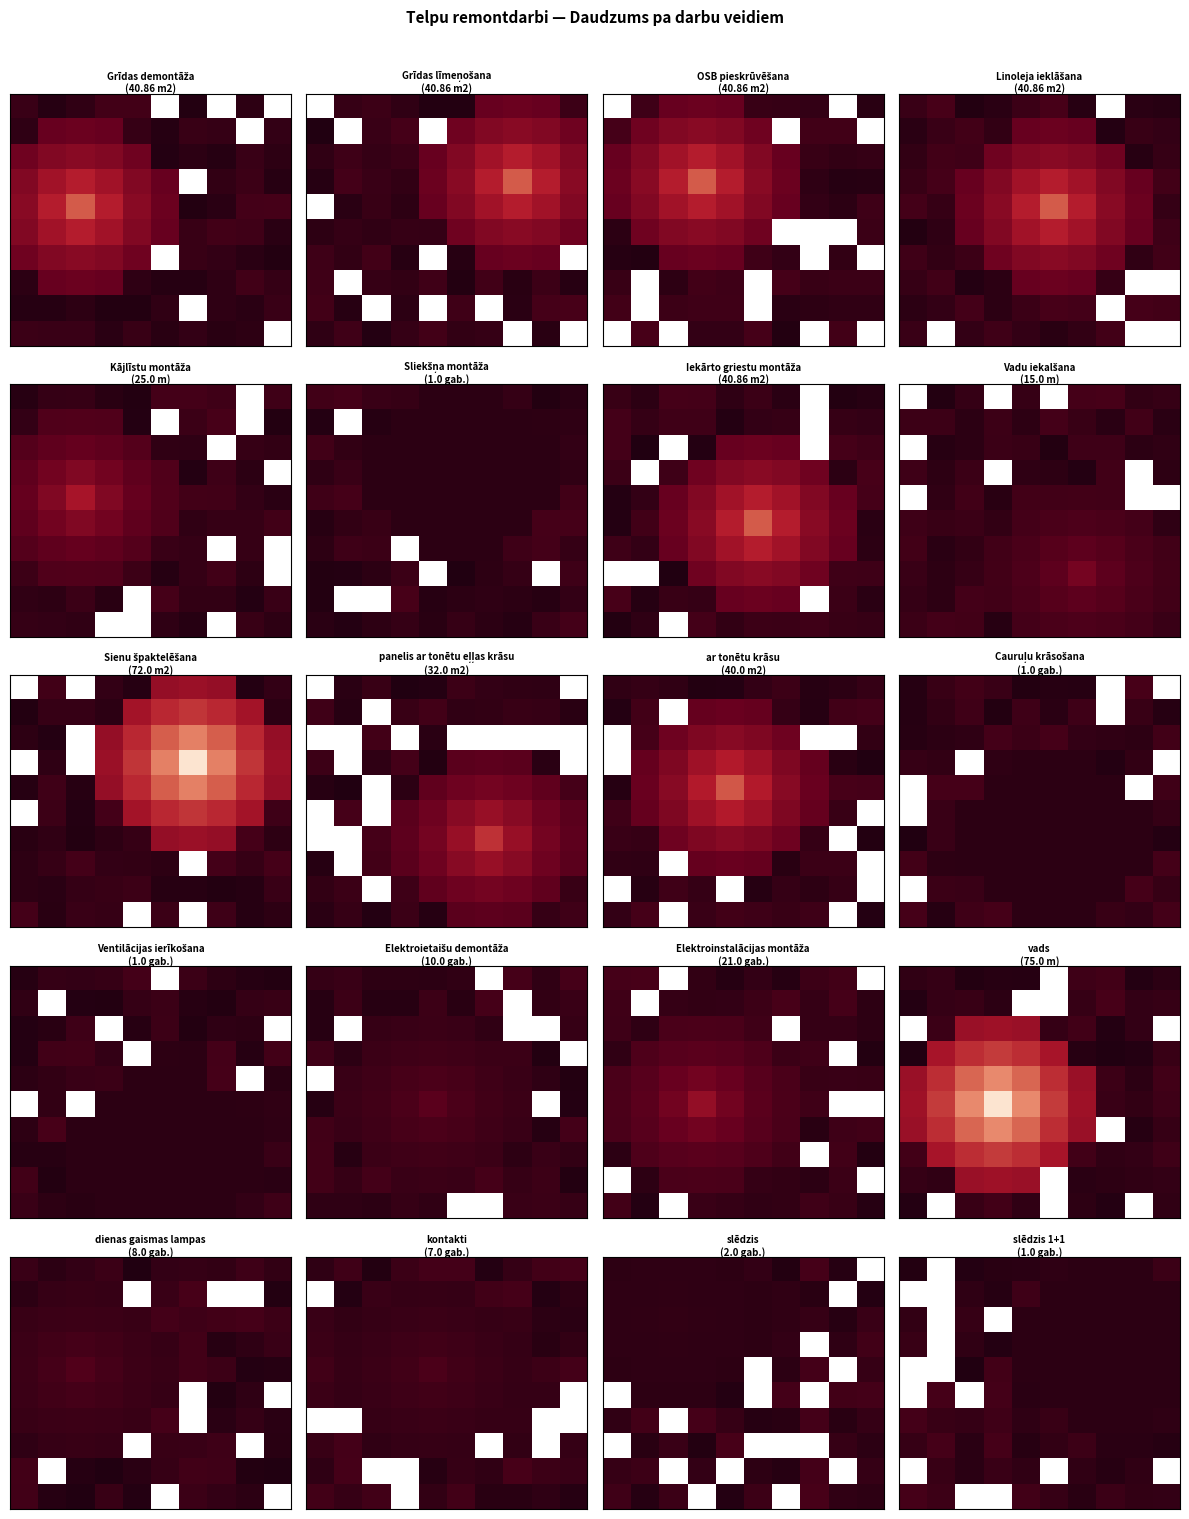

At how many categories does at least one series exceed 0?

10